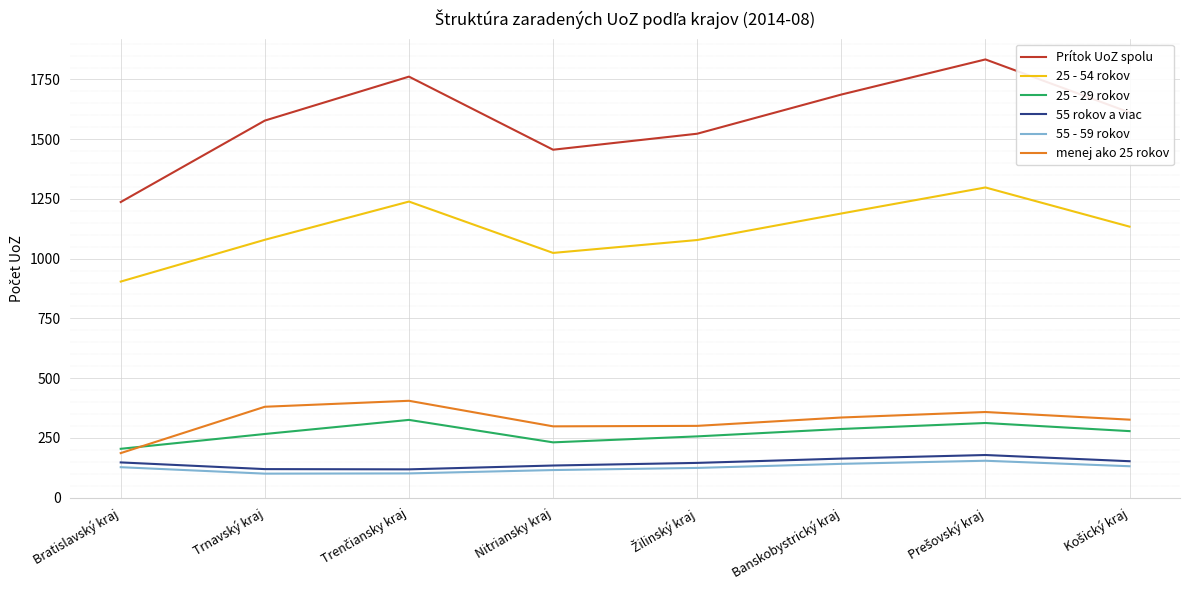

Which series has the largest total across all categories?

Prítok UoZ spolu